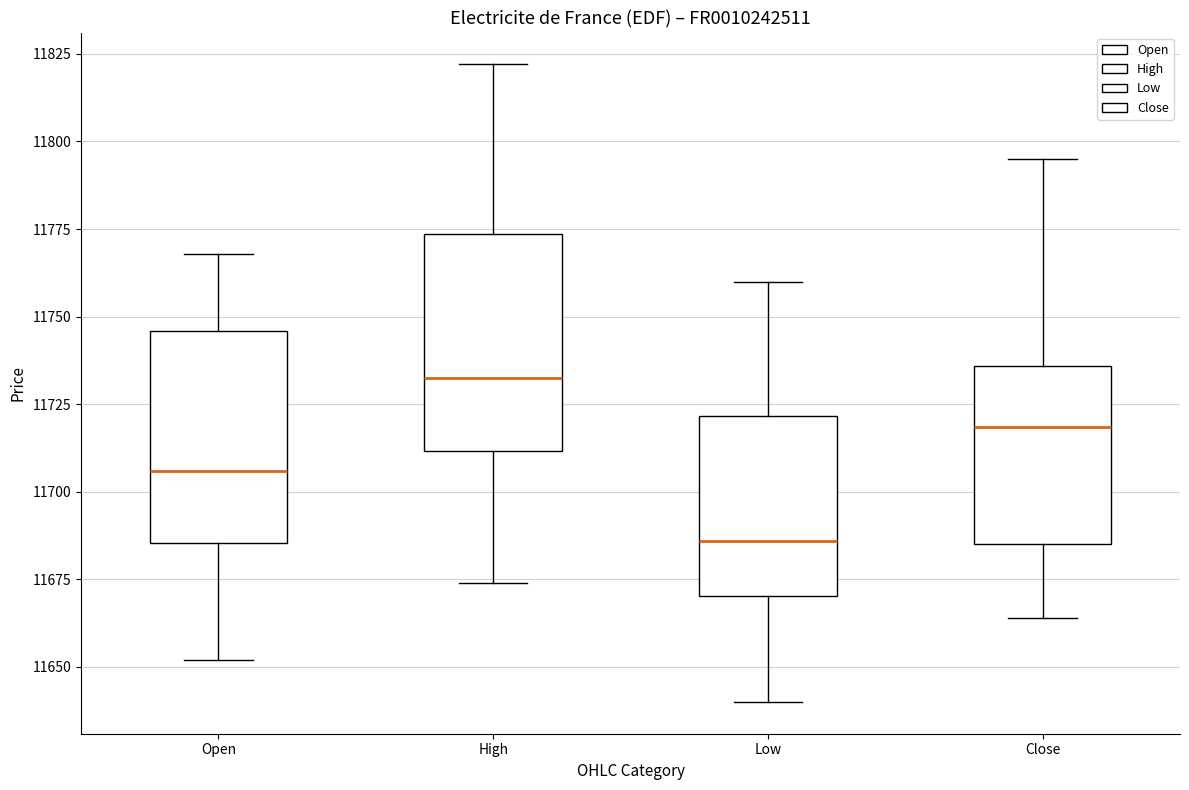

Which box's median line is the highest?

High